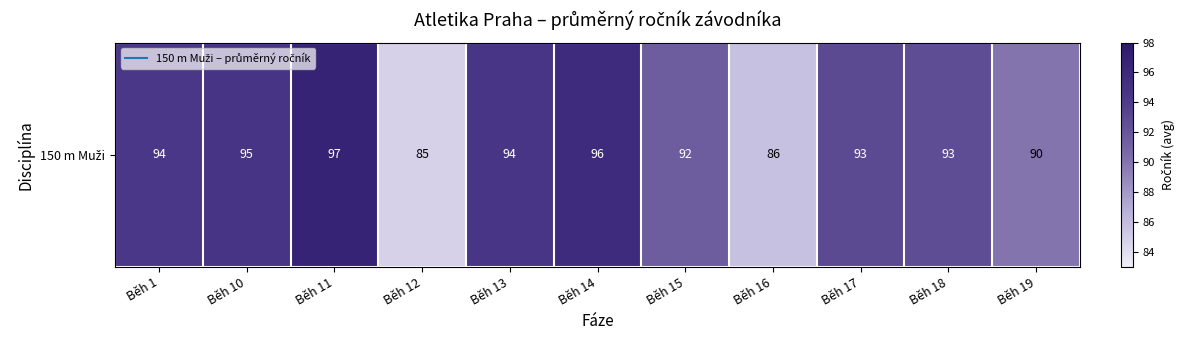

Which label corresponds to the largest value in the chart?

Běh 11